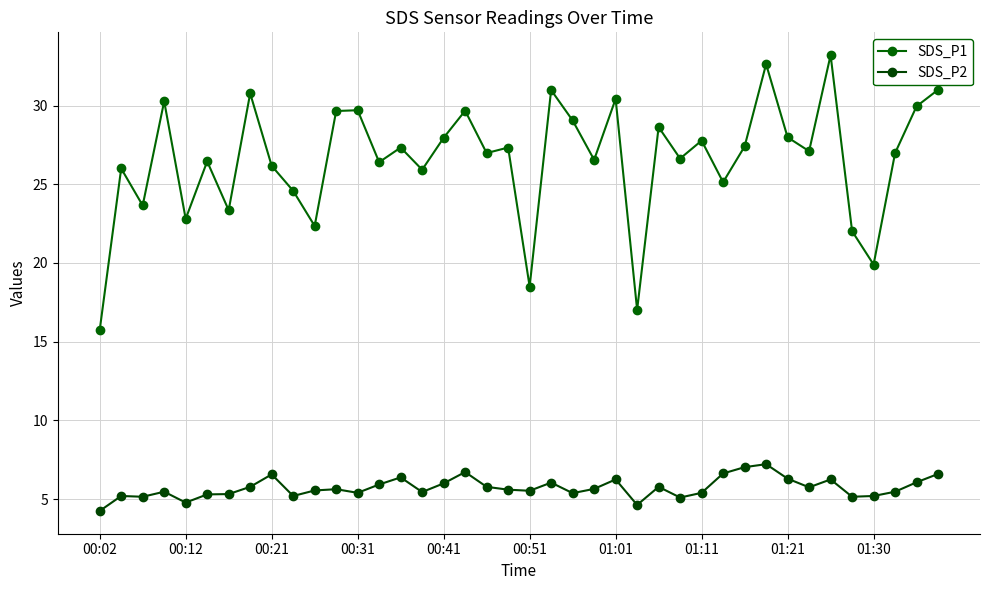

Rank the series by their maximum value, from highest to lowest.

SDS_P1, SDS_P2